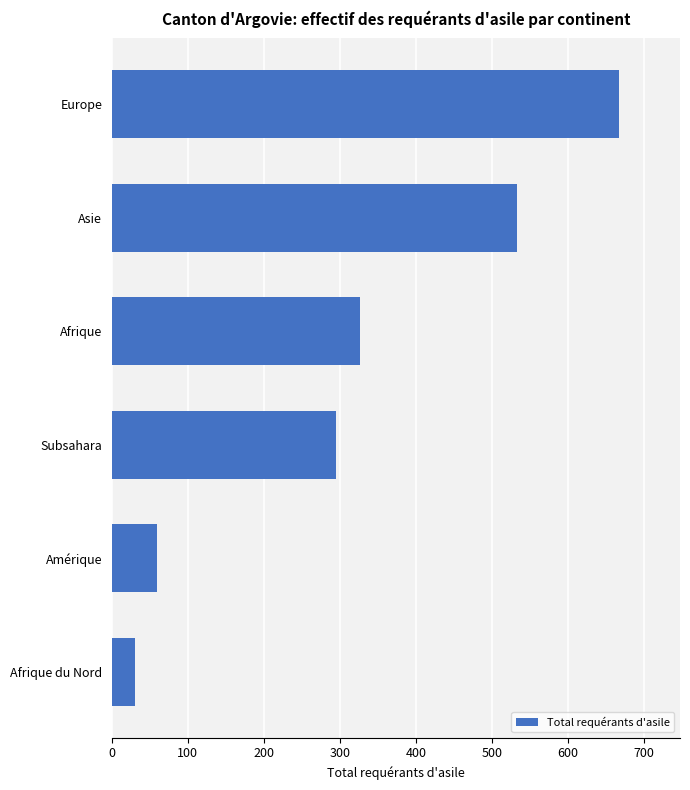

The chart shows a value of 153 at Subsahara. True or false?

False